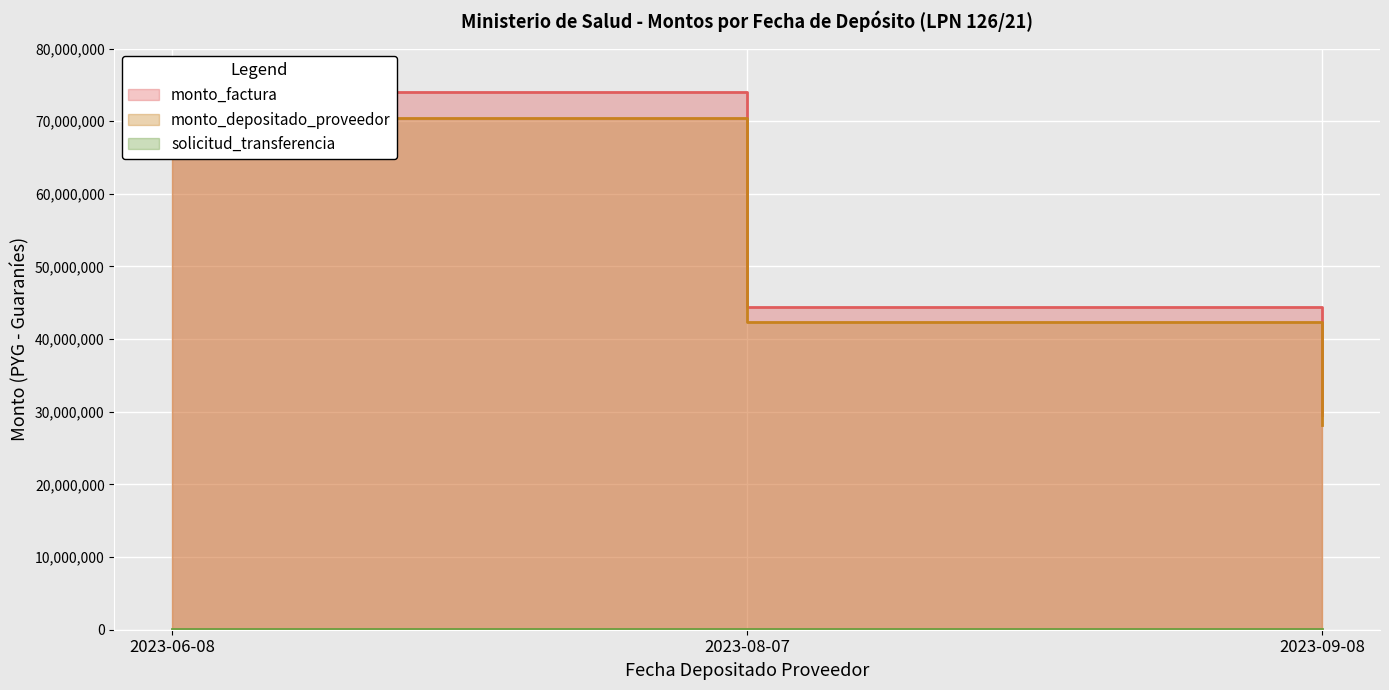

What is the difference between the monto_depositado_proveedor values at 2023-08-07 and 2023-09-08?

14107678